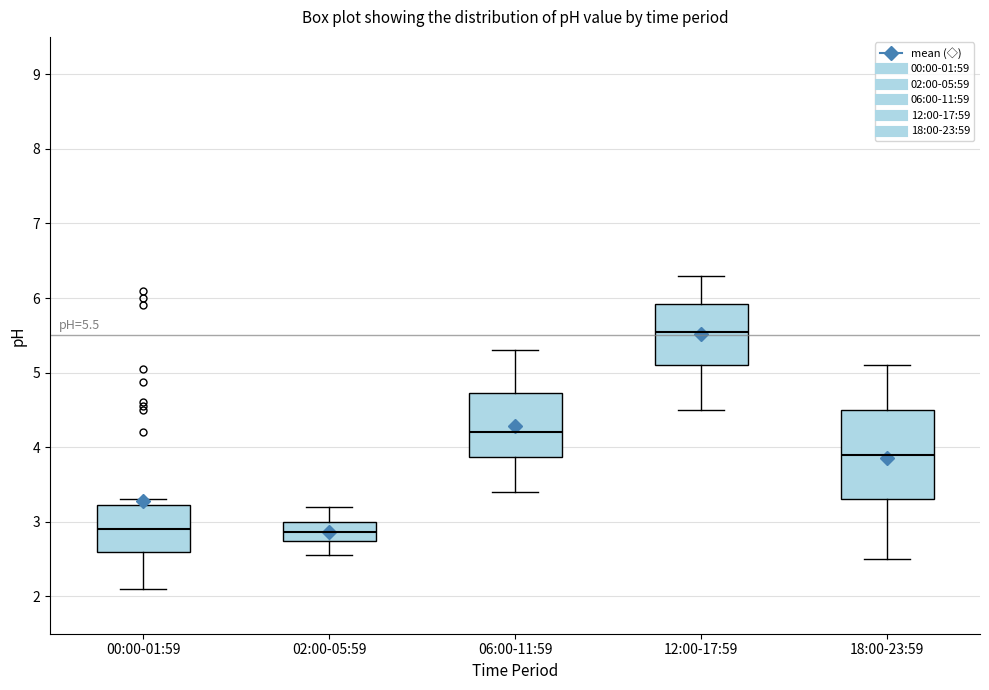

Comparing the boxes themselves (not the whiskers), which one is the tallest?

18:00-23:59